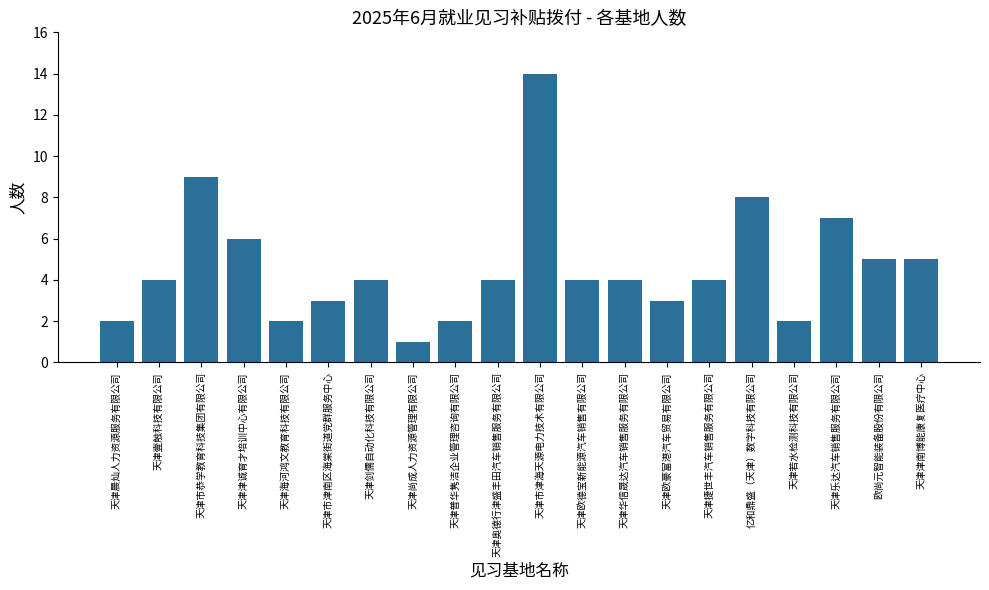

Count the number of categories in the chart.

20